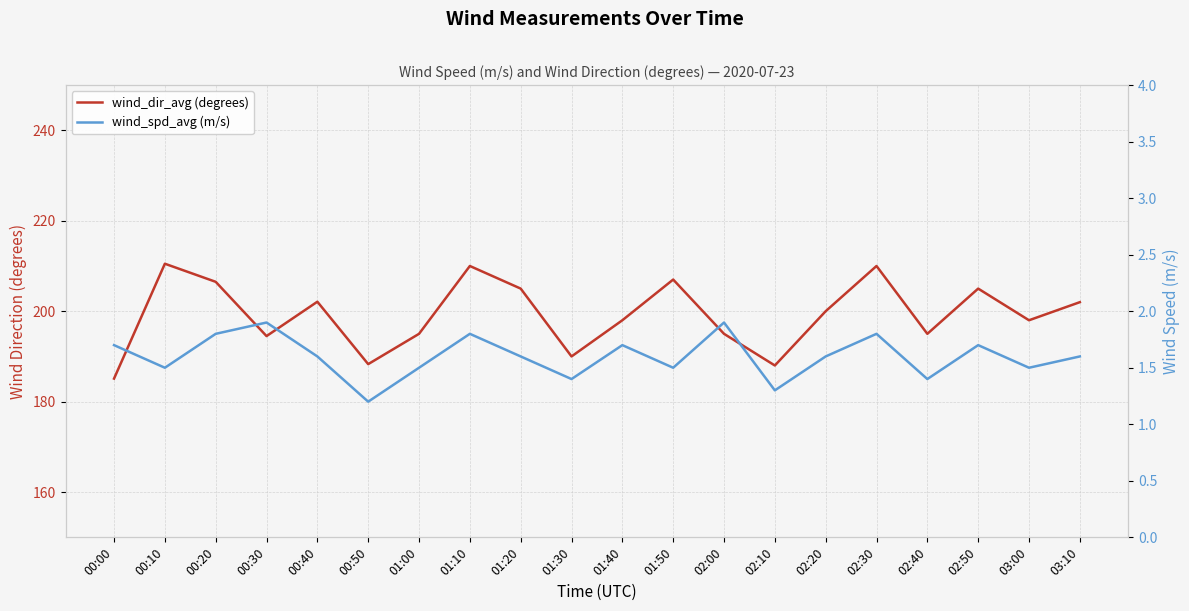

What value does the wind_spd_avg (m/s) series have at 00:00?

1.7